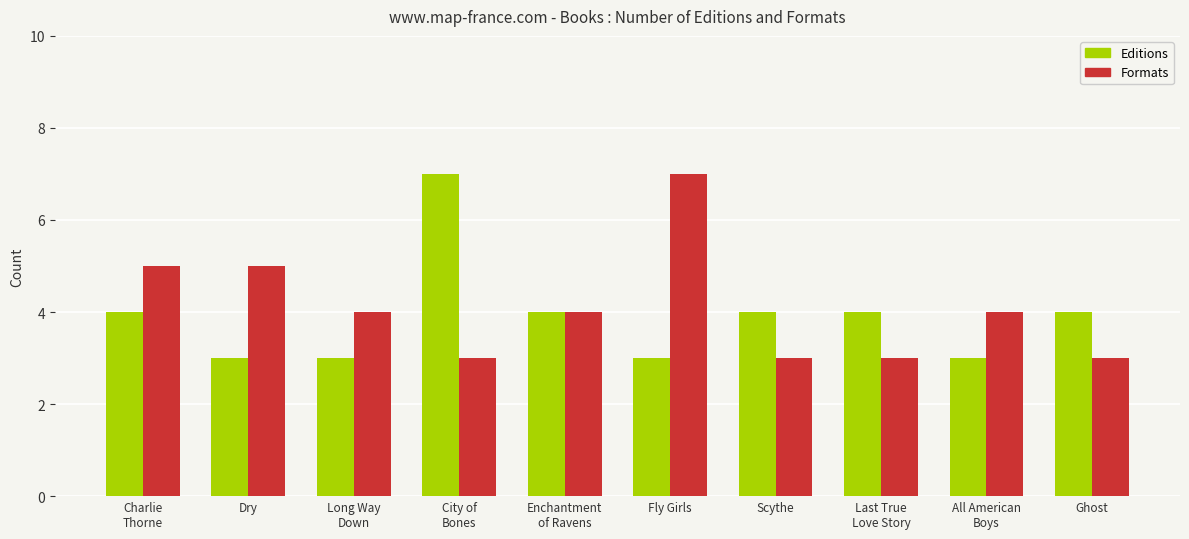

What is the sum of all Editions values?

39